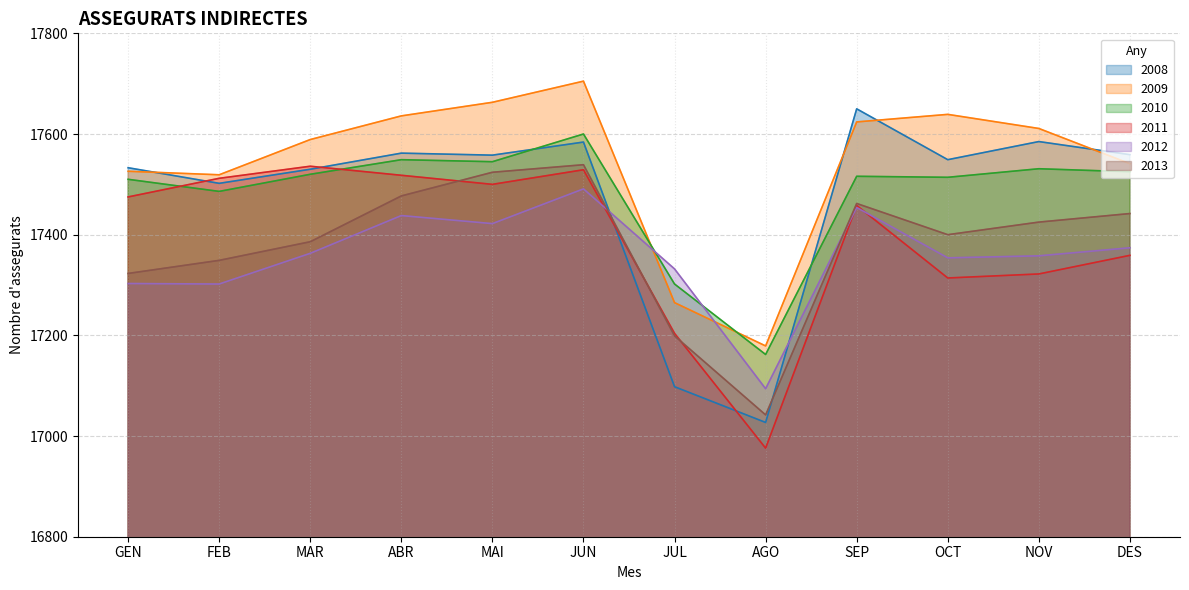

What is the sum of all 2013 values?

208568